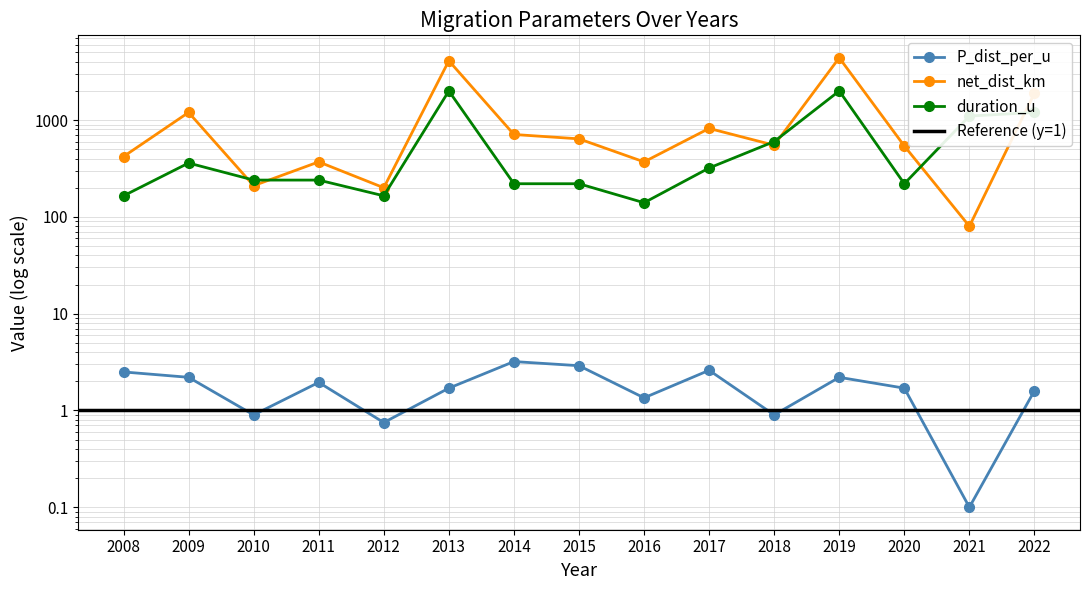

How many intersections are there between duration_u and net_dist_km?

6